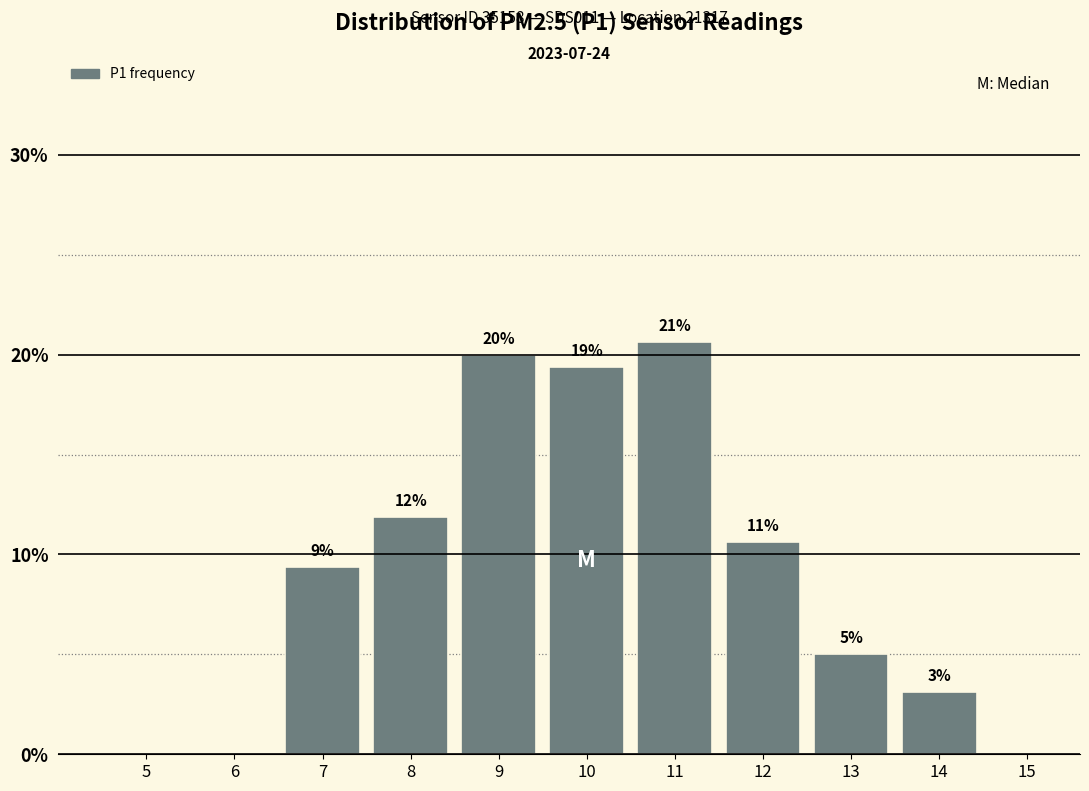

Are the bars horizontal?

No